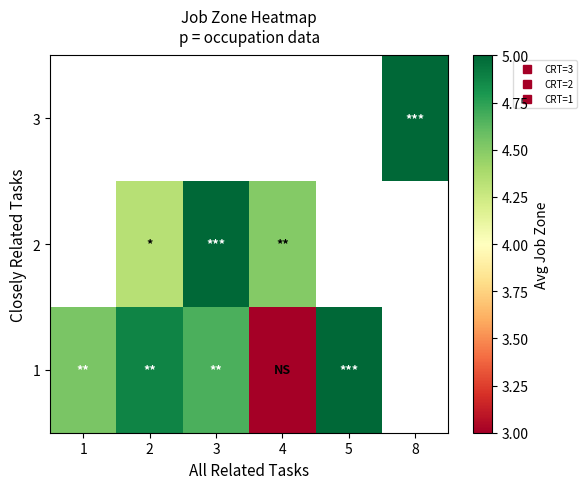

True or false: 1 has a value of 4.9 at 2.

True